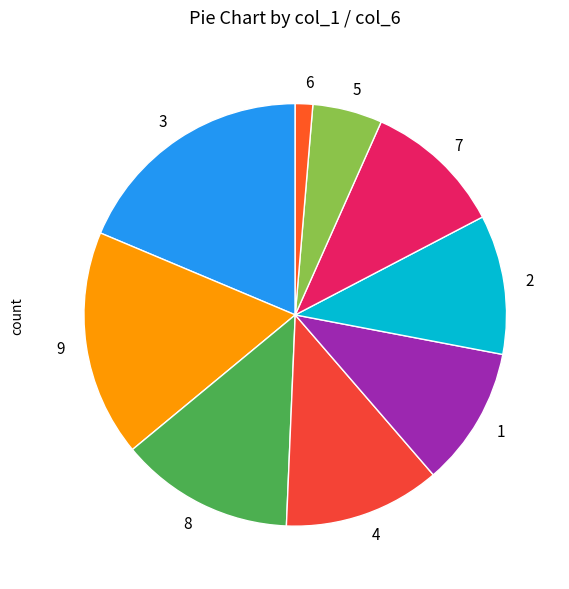

Does 8 represent more than half of the total?

No